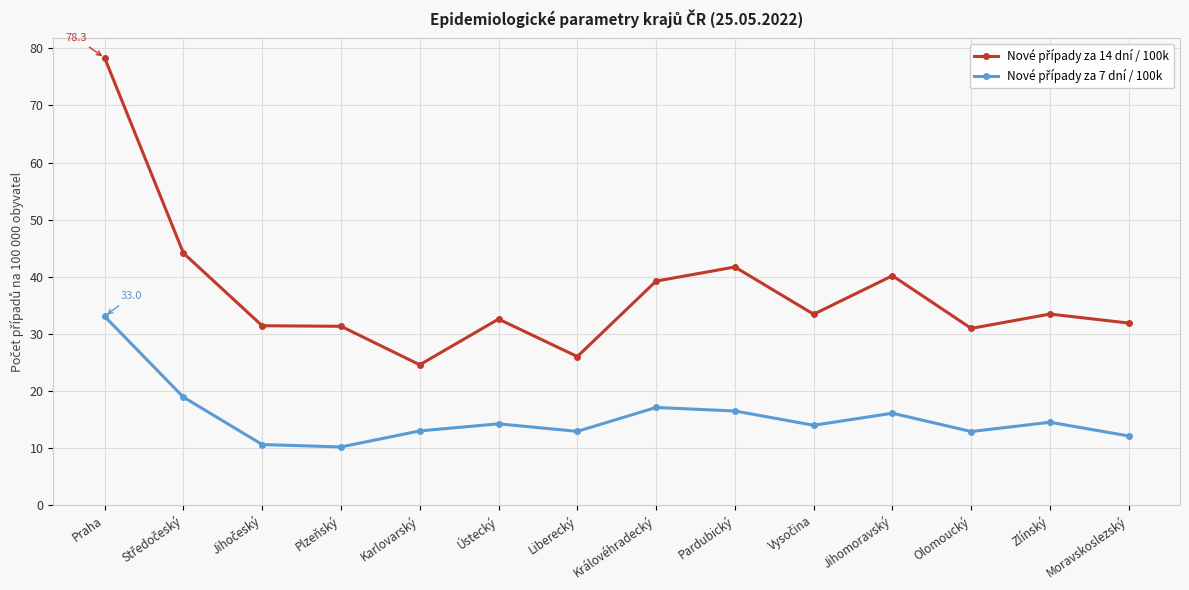

What is the difference between the highest and lowest values at Olomoucký?

18.1